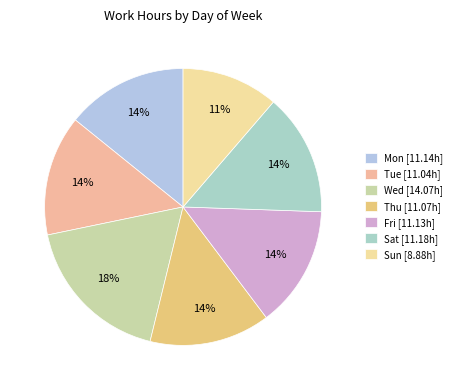

What is the total percentage of Mon and Wed?

32.1%